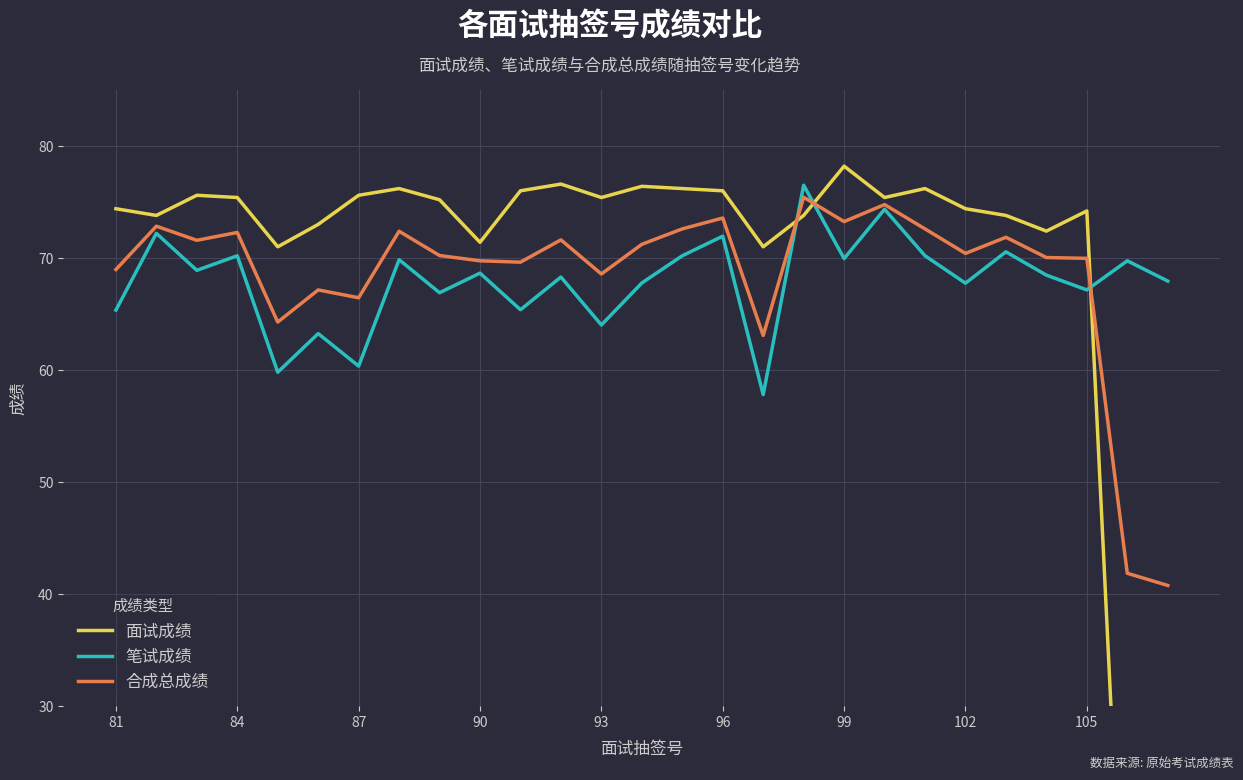

How many values in the 合成总成绩 series exceed 70?

16